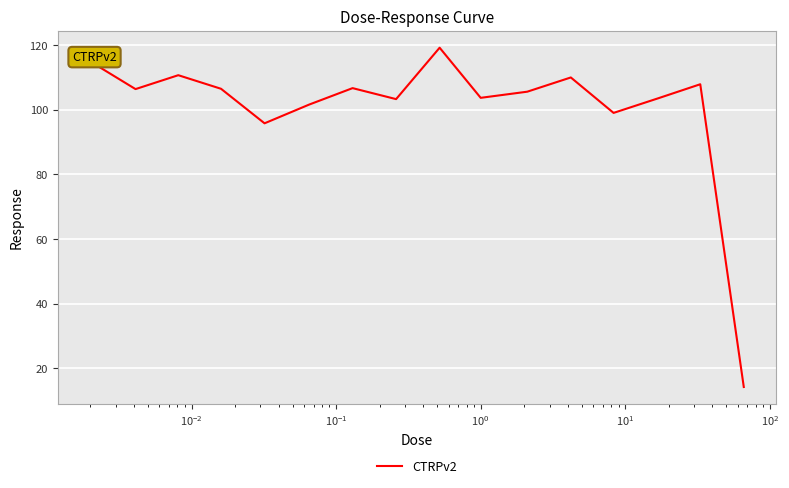

What is the greatest value displayed?

119.2